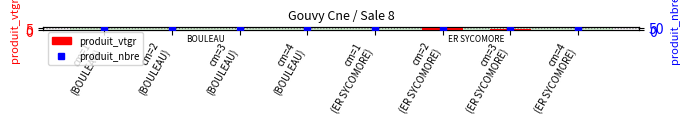

Rank the categories by produit_nbre value from highest to lowest.

cm=2
(ER SYCOMORE), cm=1
(ER SYCOMORE), cm=1
(BOULEAU), cm=3
(ER SYCOMORE), cm=2
(BOULEAU), cm=3
(BOULEAU), cm=4
(BOULEAU), cm=4
(ER SYCOMORE)